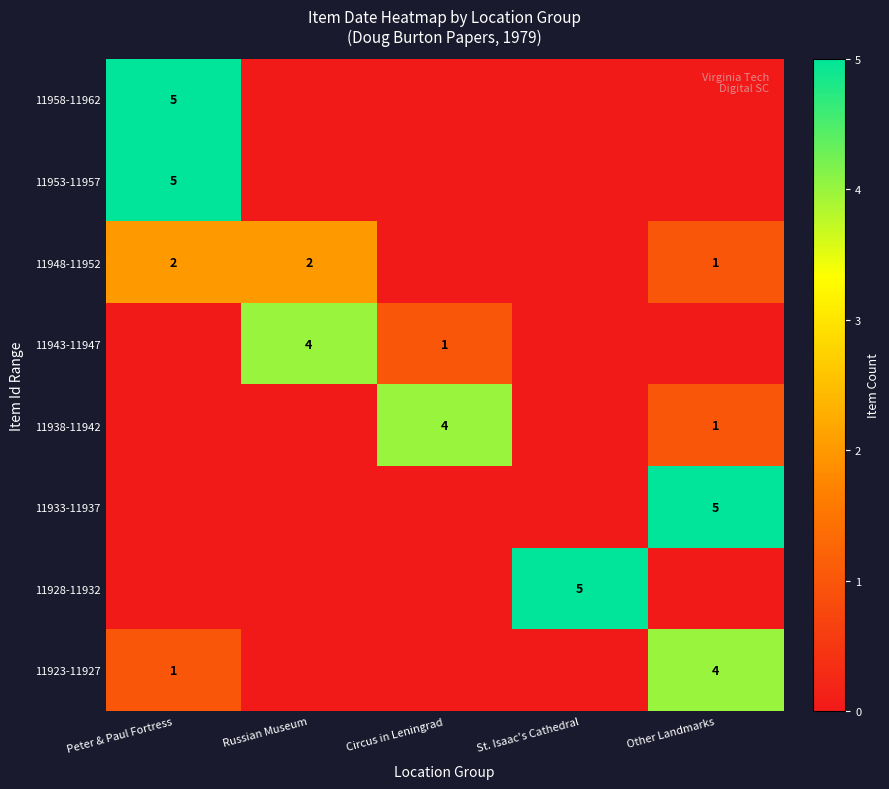

The value of 11948-11952 at Peter & Paul Fortress is 2. True or false?

True